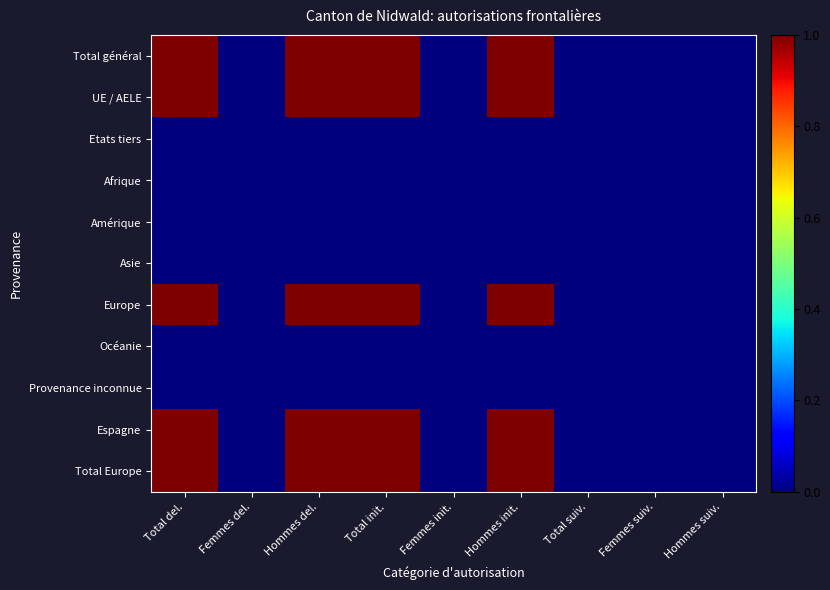

List the series in order of their peak value, lowest first.

Etats tiers, Afrique, Amérique, Asie, Océanie, Provenance inconnue, Total général, UE / AELE, Europe, Espagne, Total Europe